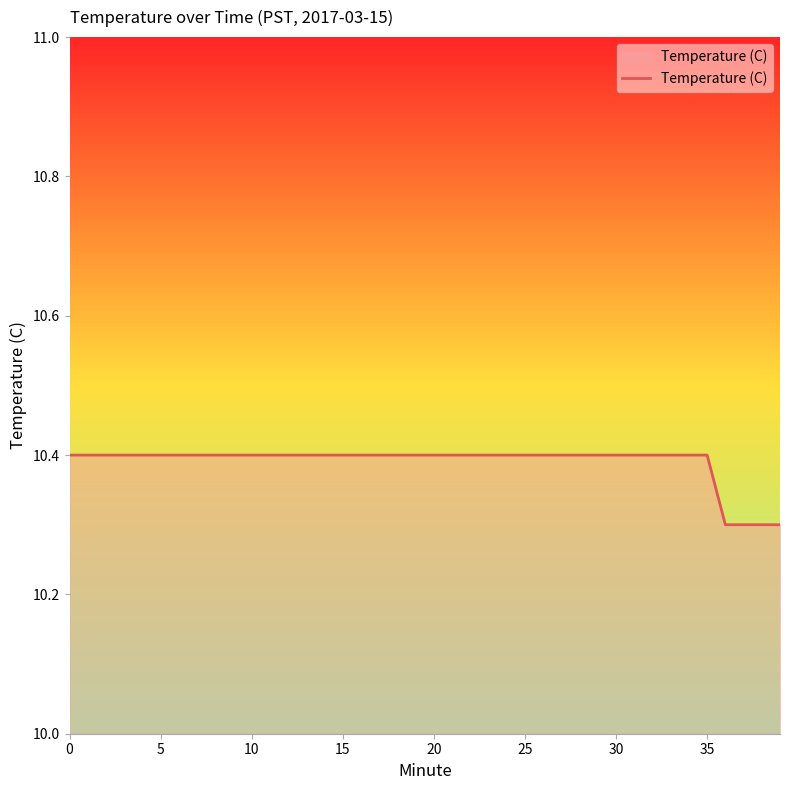

What is the greatest value displayed?

10.4